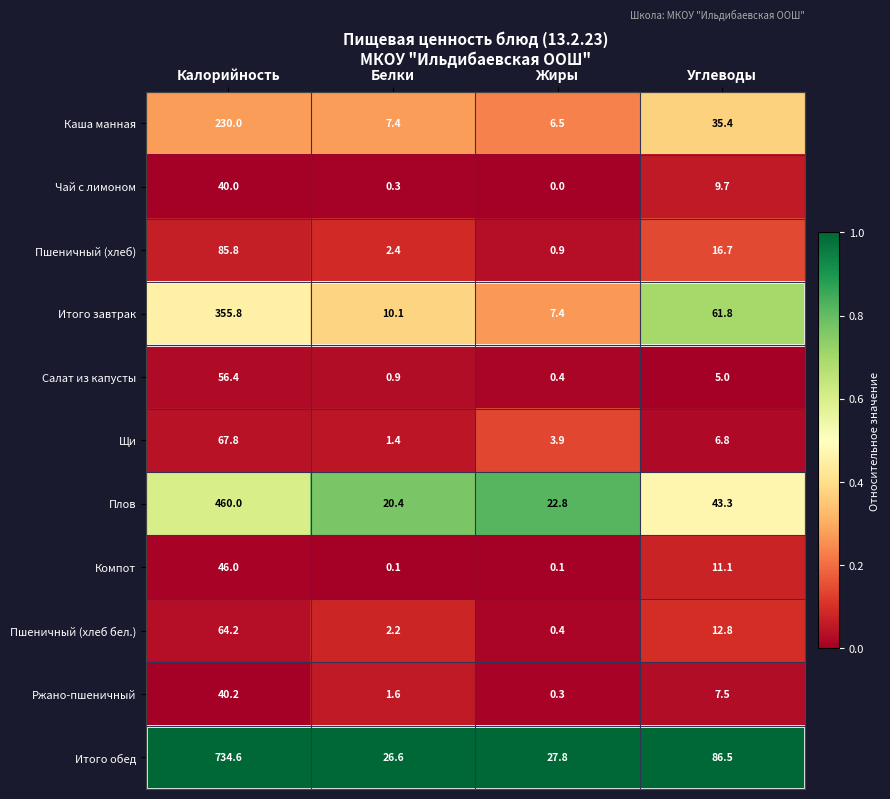

The Чай с лимоном series shows 0.0 at Жиры. True or false?

True